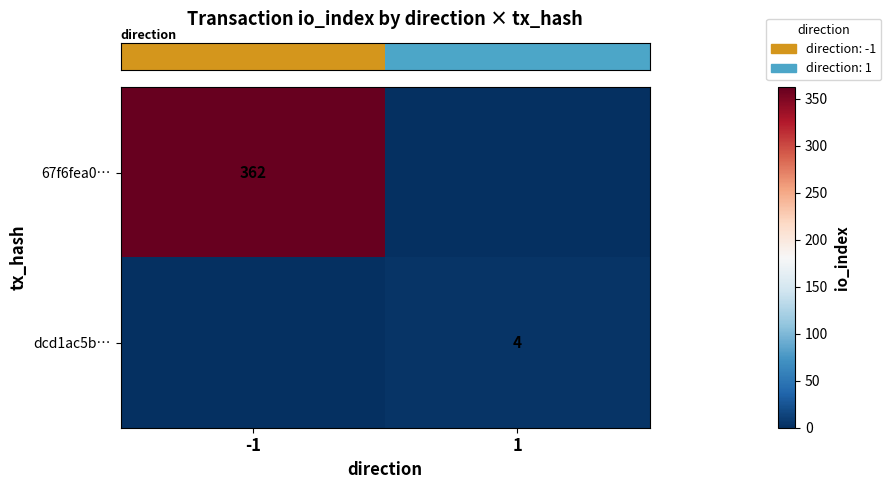

Between -1 and 1, which series saw the biggest shift?

row_0